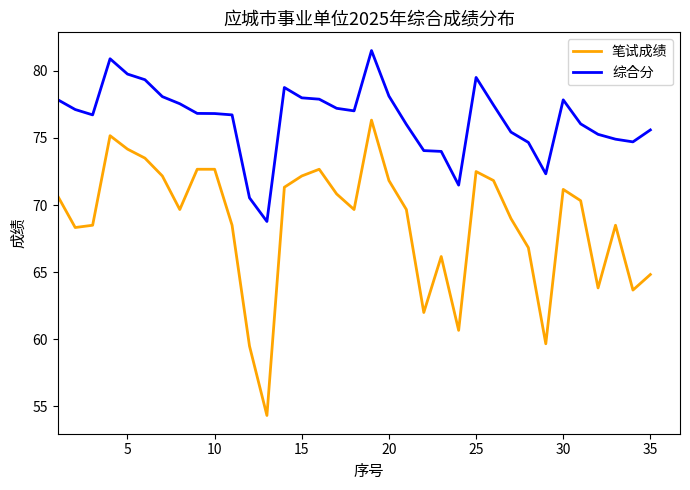

What is the lowest value of the 笔试成绩 series?

54.3